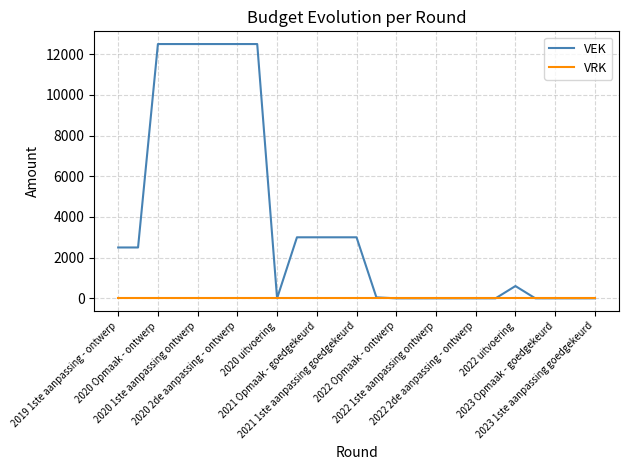

List the series in order of their peak value, highest first.

VEK, VRK